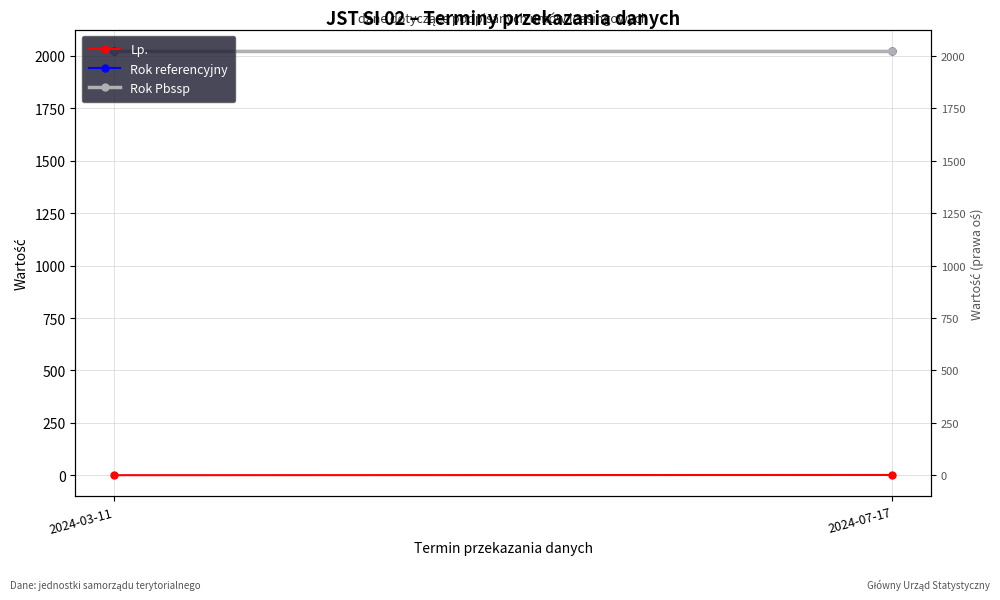

Which series changed the most between 2024-03-11 and 2024-07-17?

Lp.